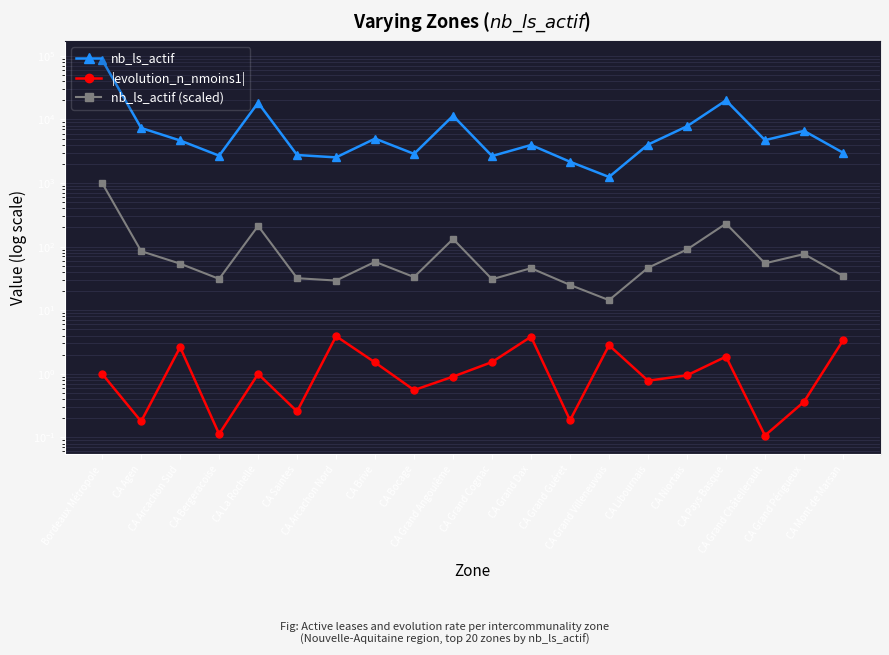

How many lines are shown in the chart?

3